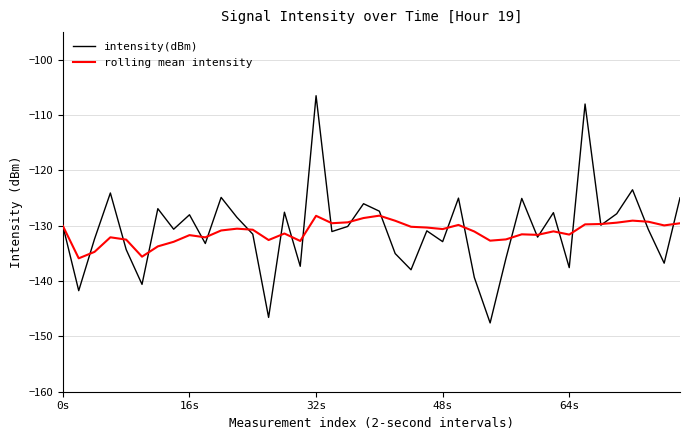

In rolling mean intensity, how many points are higher than both neighbors (excluding endpoints)?

10